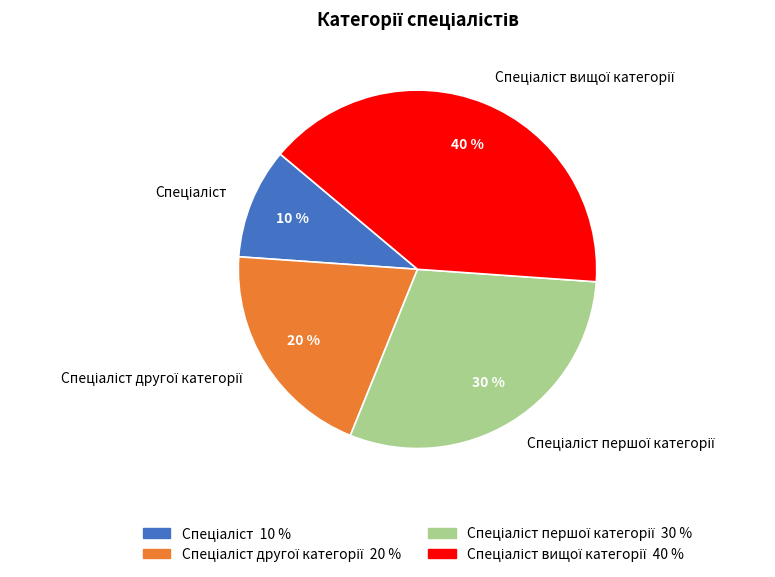

To the nearest percent, what is the average slice percentage?

25%